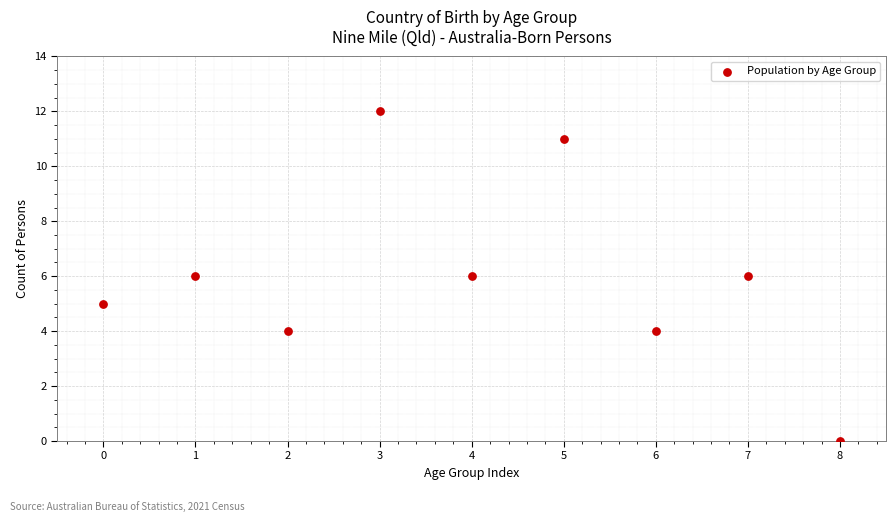

What is the average Y value?

6